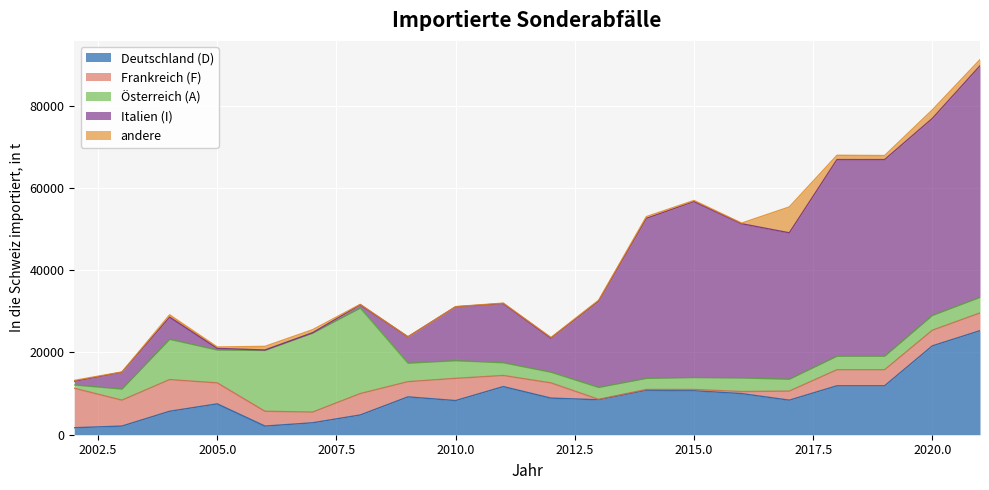

At which category does andere reach its first local valley?

2003